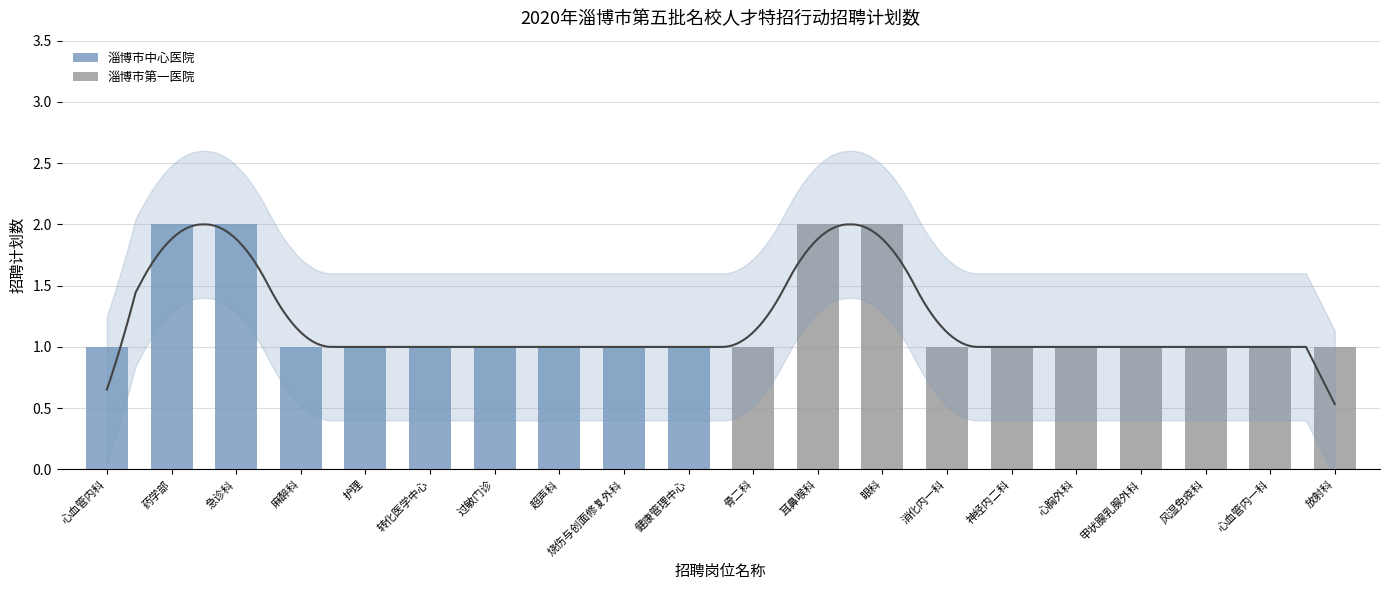

Which category has the highest value in the 淄博市中心医院 series?

药学部